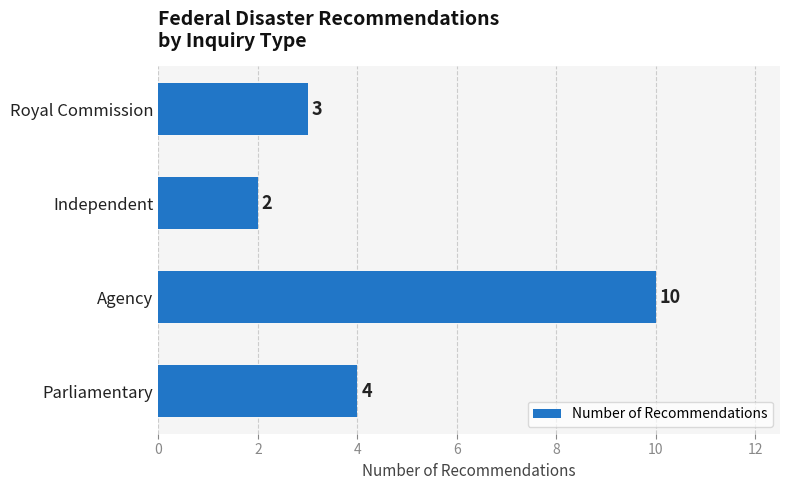

Where is the data nearest to the value 6?

Parliamentary